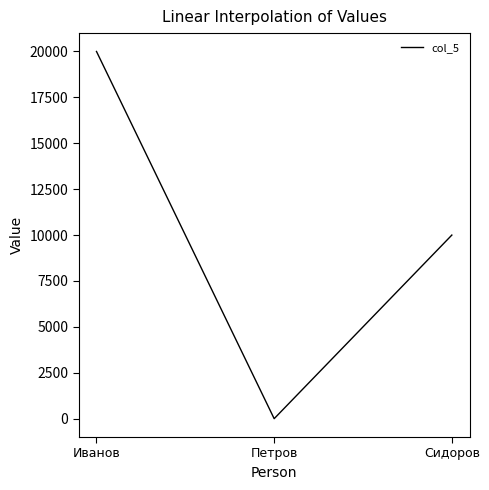

The value at Сидоров is 16398. True or false?

False